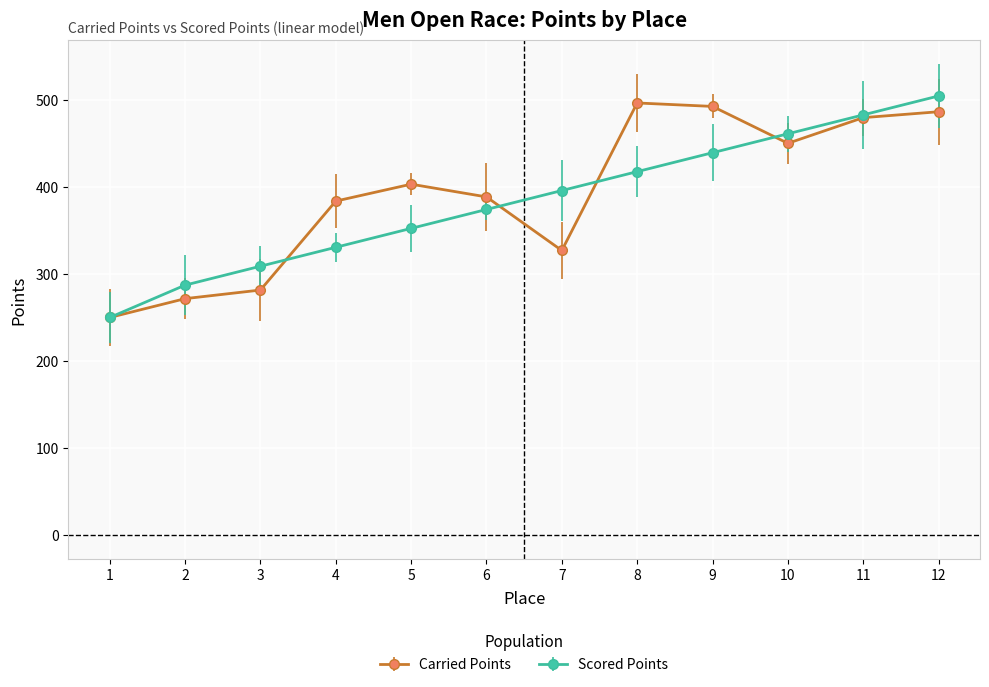

At which label is Carried Points closest to 373?

4